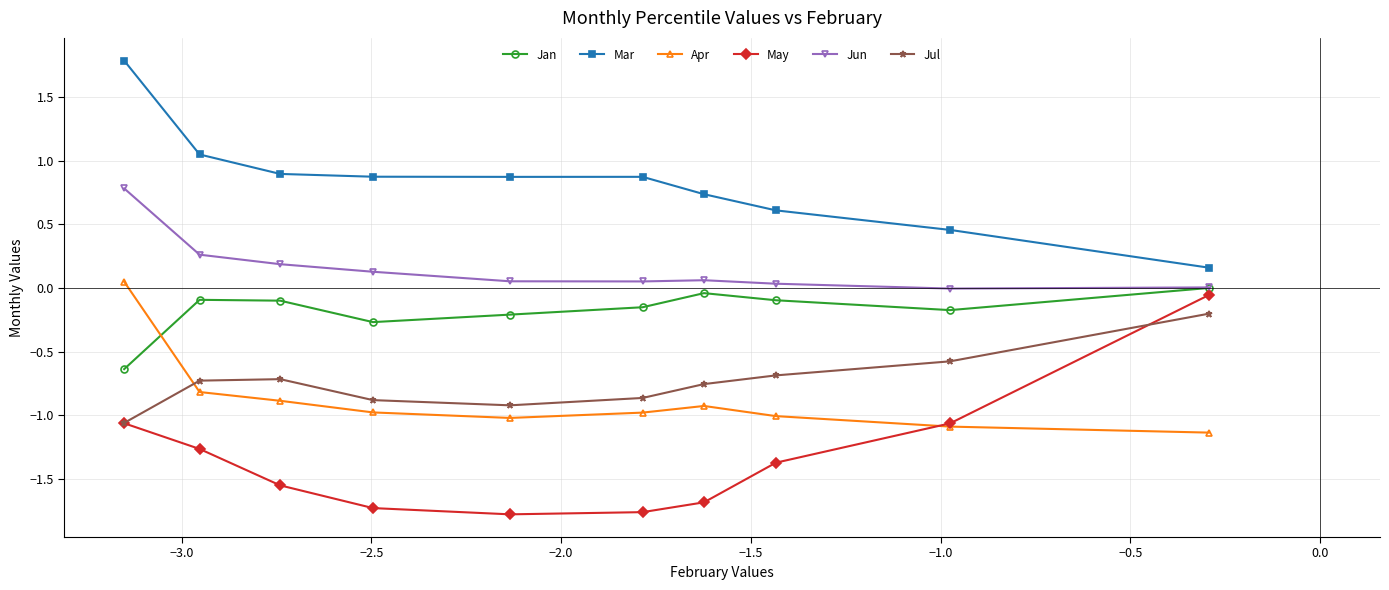

True or false: Mar and Jun intersect in this chart.

False